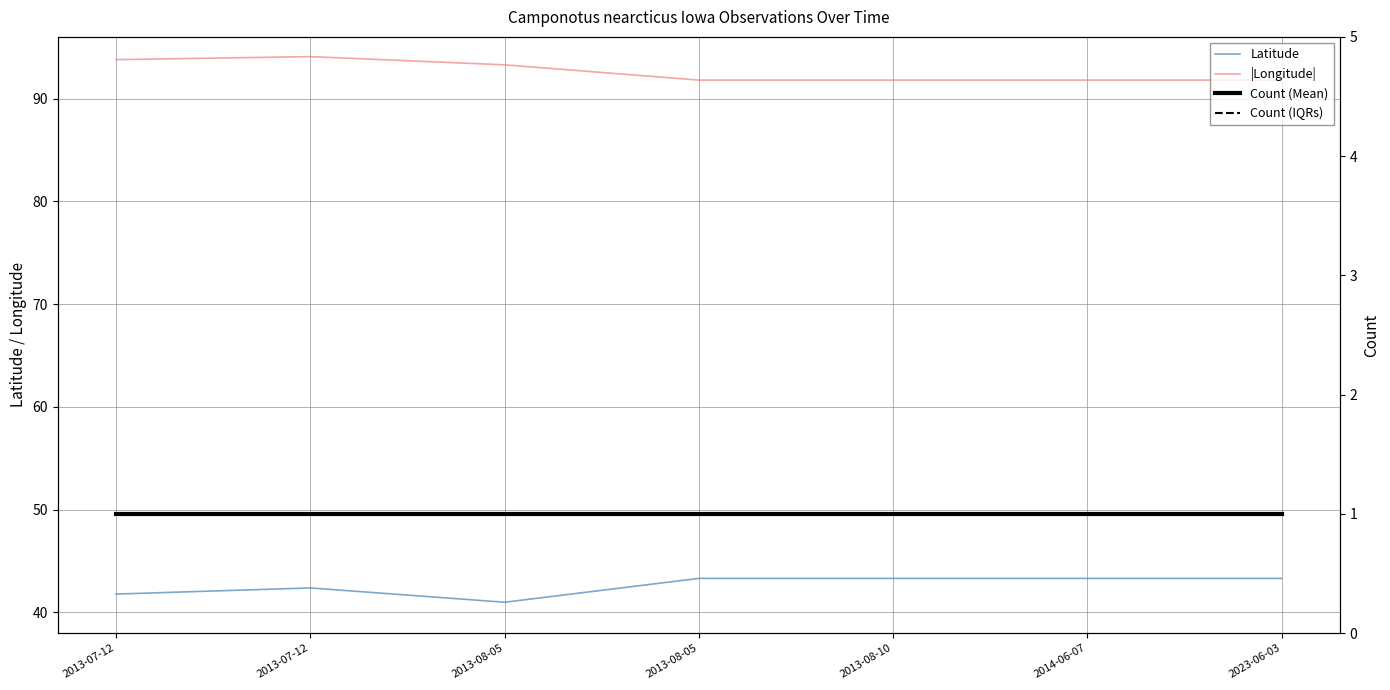

List the series in order of their peak value, lowest first.

Count (Mean), Count (IQRs), Latitude, |Longitude|